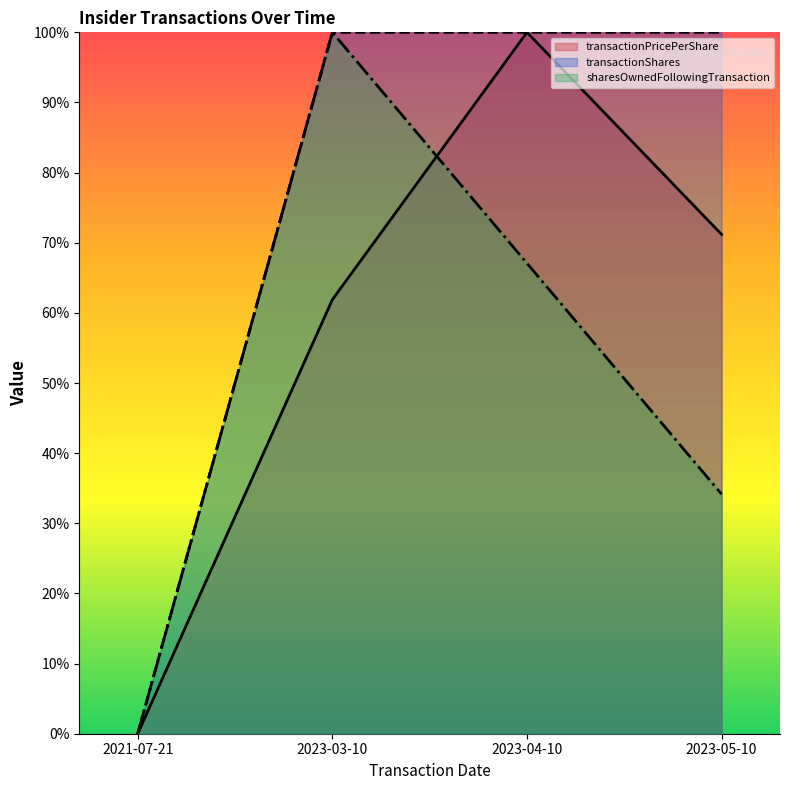

How many data points in transactionShares are less than 1?

1